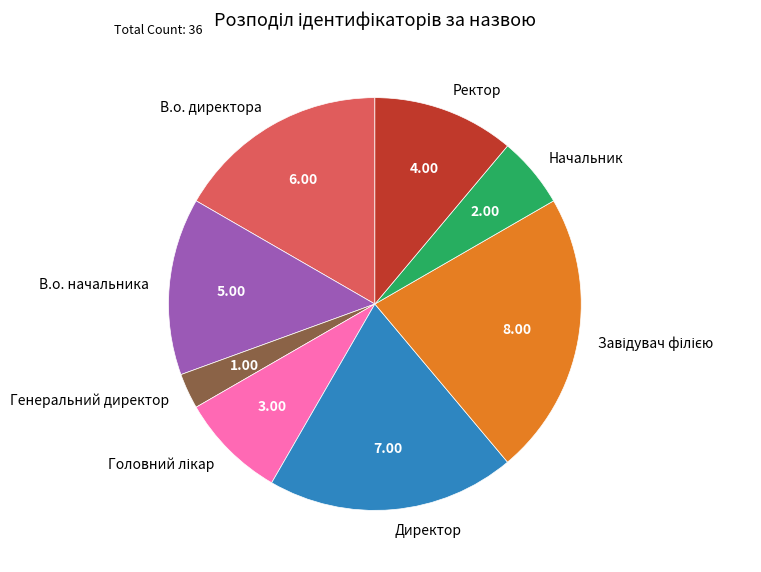

Is there a majority slice in this chart?

No